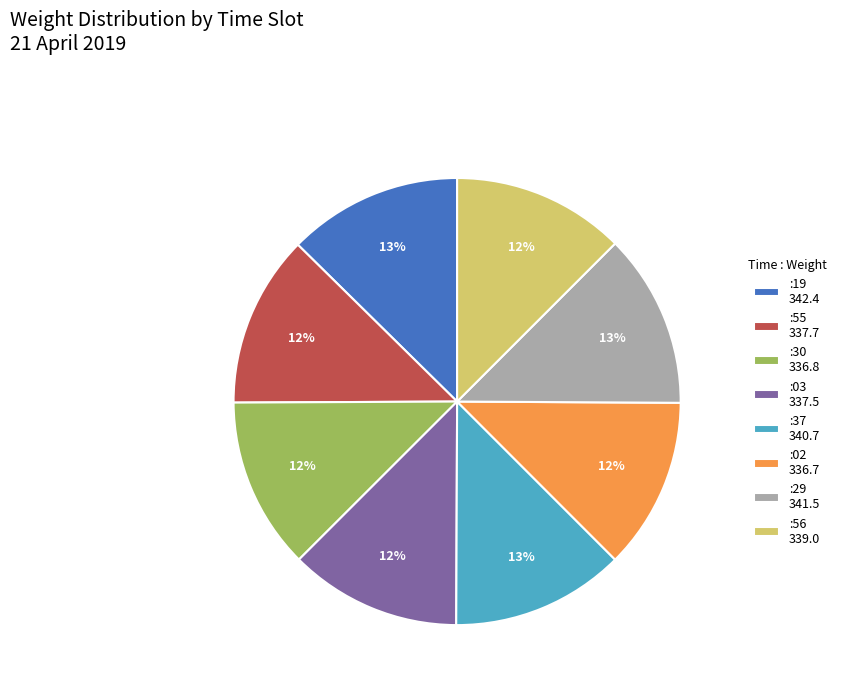

To the nearest percent, what is the combined percentage of :37 340.7 and :55 337.7?

25%